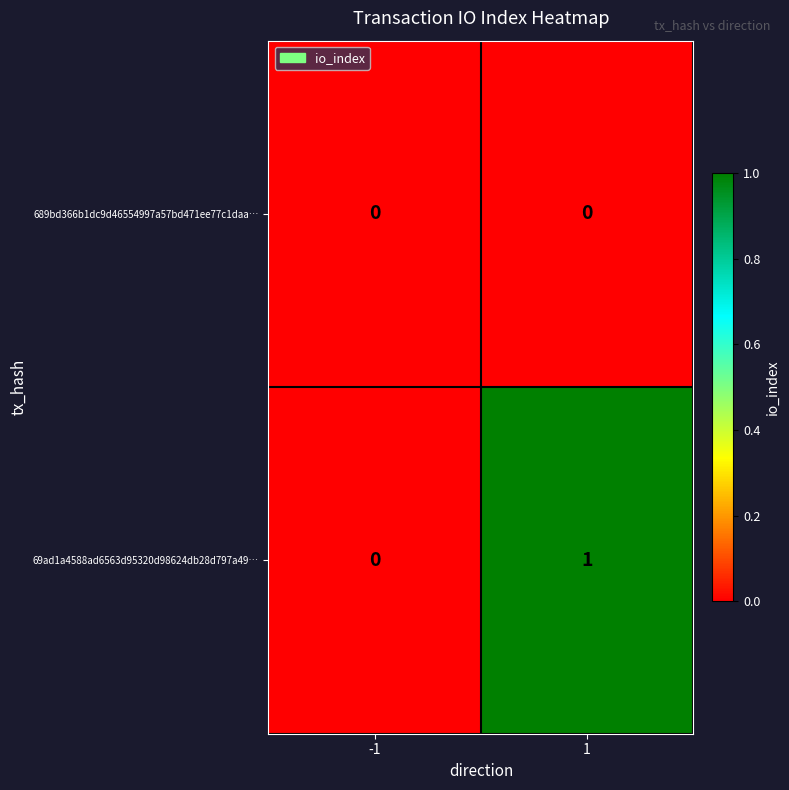

How many series are shown in this chart?

2